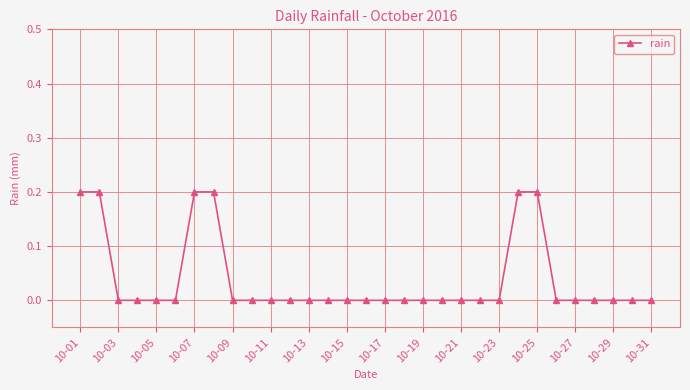

What is the sum of all values?

1.2